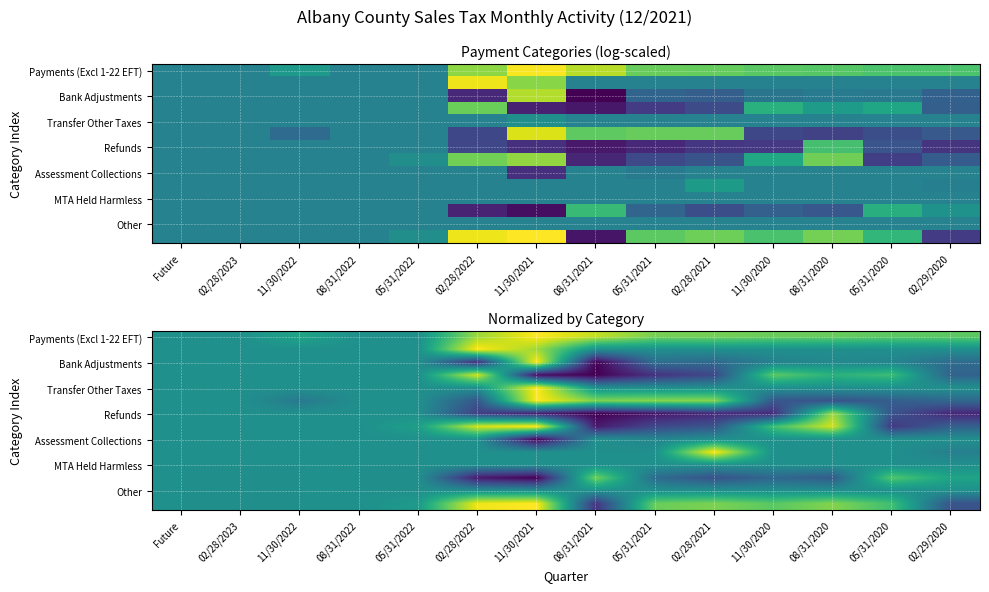

What is the difference between the highest and lowest values at 11/30/2021?

2.0